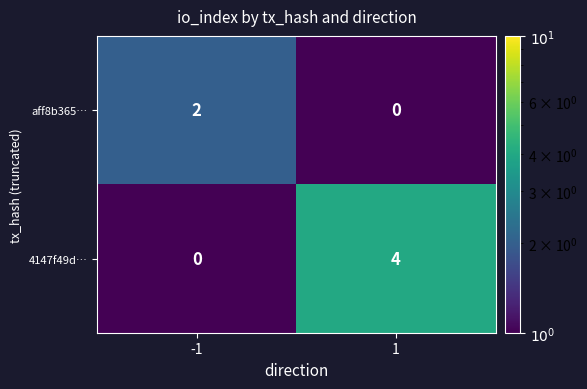

Reading right to left, transcribe all the data shown in this chart.

aff8b365…: 1=0	-1=2
4147f49d…: 1=4	-1=0